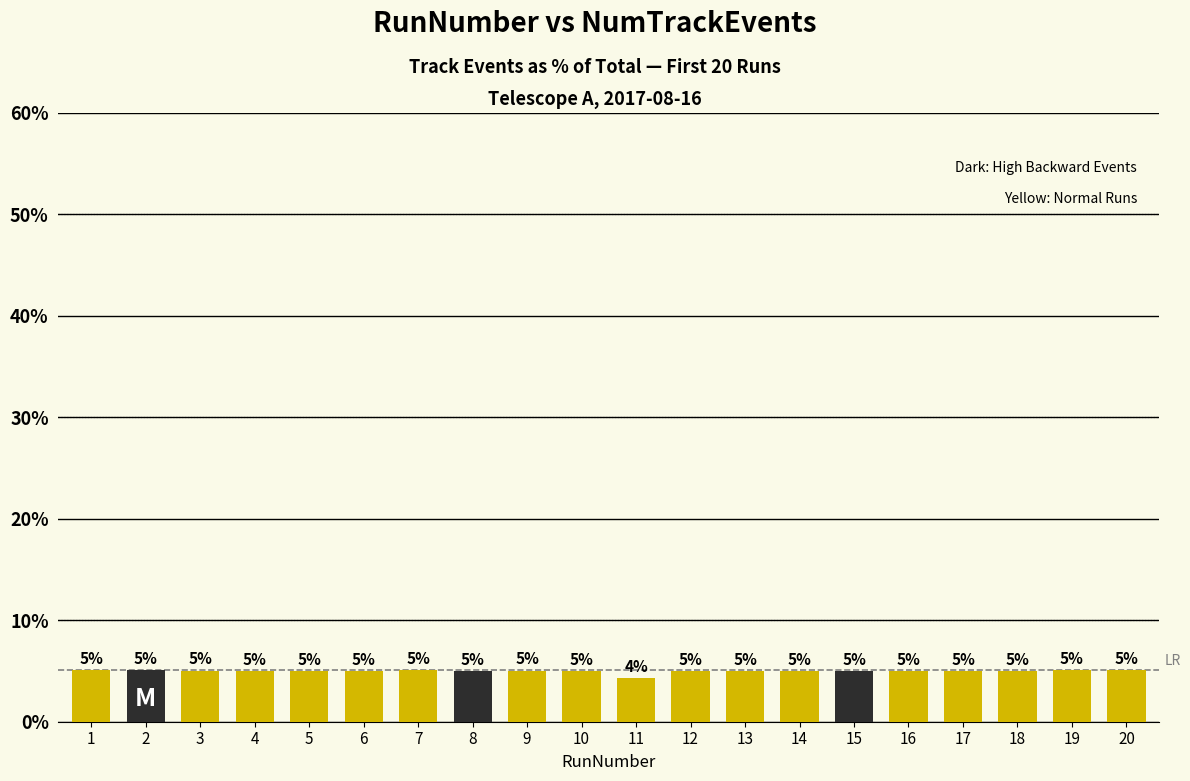

At which category does the chart reach its minimum across all series?

11